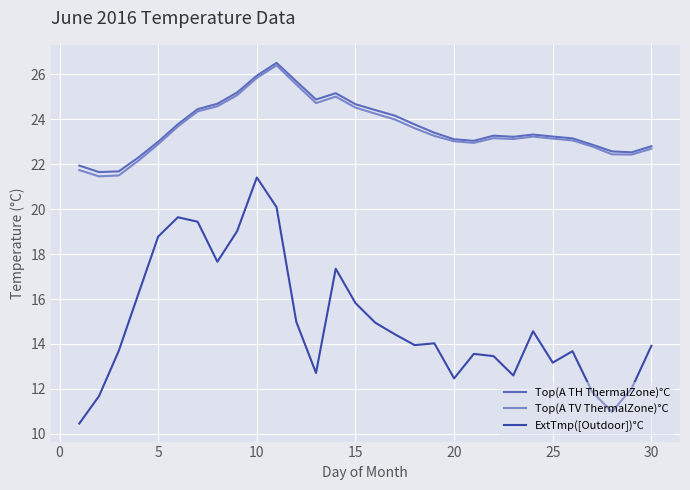

True or false: ExtTmp([Outdoor])°C and Top(A TH ThermalZone)°C cross at least once.

False